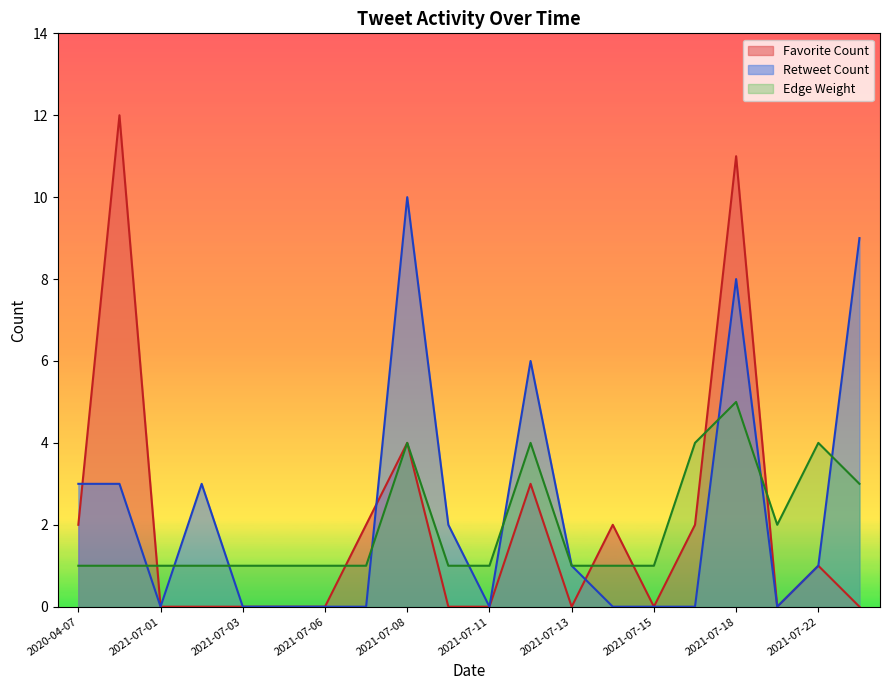

Is it true that Edge Weight equals 1 at 2021-07-03?

True